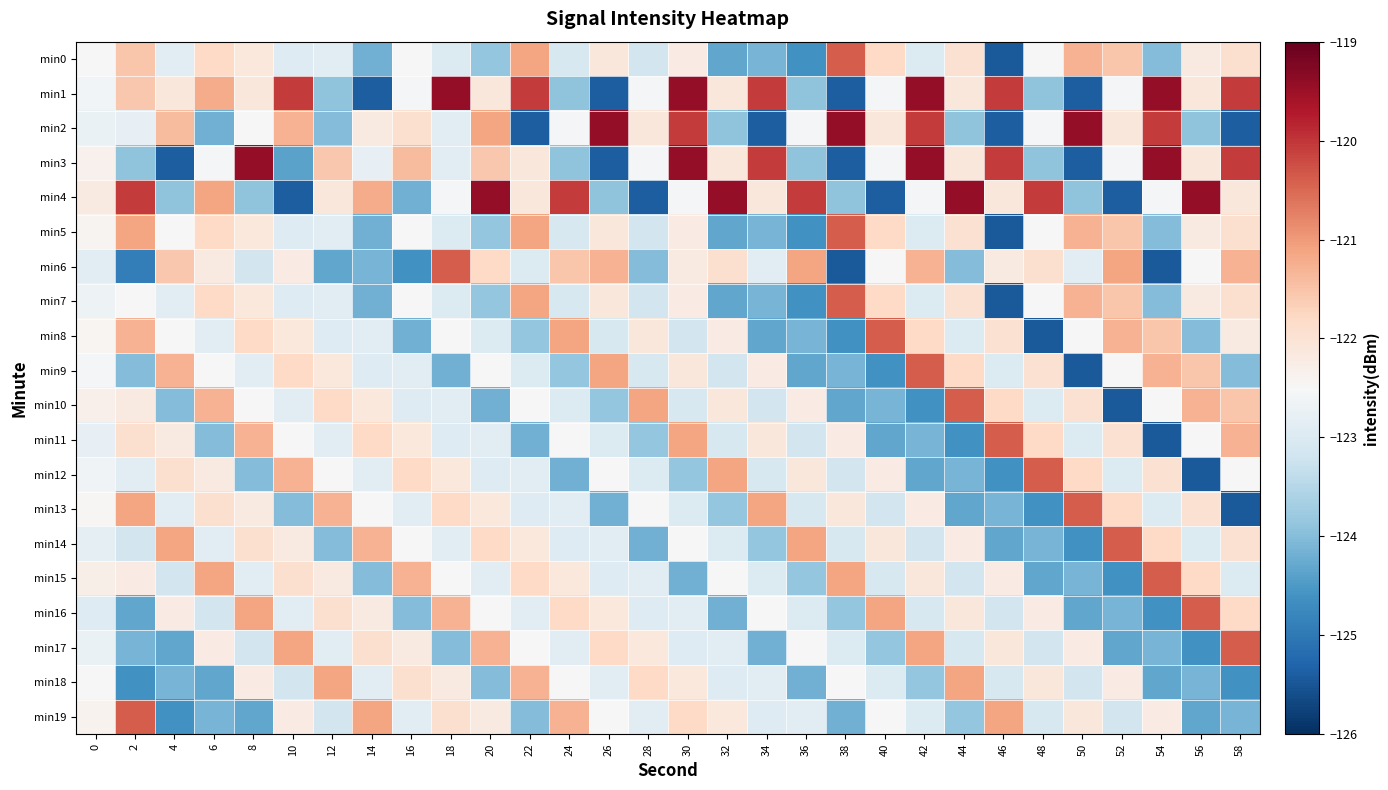

Reading left to right, list all the values displayed in this chart.

min0: 0=-122.5	2=-121.5	4=-122.9	6=-121.8	8=-122.1	10=-123.0	12=-122.9	14=-124.2	16=-122.5	18=-123.0	20=-123.8	22=-121.1	24=-123.0	26=-122.1	28=-123.1	30=-122.2	32=-124.3	34=-124.1	36=-124.6	38=-120.4	40=-121.8	42=-123.0	44=-122.0	46=-125.4	48=-122.5	50=-121.3	52=-121.5	54=-124.0	56=-122.2	58=-122.0
min1: 0=-122.6	2=-121.6	4=-122.1	6=-121.2	8=-122.1	10=-120.0	12=-123.9	14=-125.4	16=-122.6	18=-119.4	20=-122.1	22=-120.0	24=-123.9	26=-125.4	28=-122.6	30=-119.4	32=-122.1	34=-120.0	36=-123.9	38=-125.4	40=-122.6	42=-119.4	44=-122.1	46=-120.0	48=-123.9	50=-125.4	52=-122.6	54=-119.4	56=-122.1	58=-120.0
min2: 0=-122.7	2=-122.8	4=-121.4	6=-124.2	8=-122.5	10=-121.3	12=-124.0	14=-122.2	16=-122.0	18=-122.9	20=-121.1	22=-125.4	24=-122.6	26=-119.4	28=-122.1	30=-120.0	32=-123.9	34=-125.4	36=-122.6	38=-119.4	40=-122.1	42=-120.0	44=-123.9	46=-125.4	48=-122.6	50=-119.4	52=-122.1	54=-120.0	56=-123.9	58=-125.4
min3: 0=-122.3	2=-123.9	4=-125.4	6=-122.6	8=-119.4	10=-124.4	12=-121.6	14=-122.8	16=-121.4	18=-122.9	20=-121.6	22=-122.1	24=-123.9	26=-125.4	28=-122.6	30=-119.4	32=-122.1	34=-120.0	36=-123.9	38=-125.4	40=-122.6	42=-119.4	44=-122.1	46=-120.0	48=-123.9	50=-125.4	52=-122.6	54=-119.4	56=-122.1	58=-120.0
min4: 0=-122.2	2=-120.0	4=-123.9	6=-121.1	8=-123.9	10=-125.4	12=-122.1	14=-121.2	16=-124.2	18=-122.6	20=-119.4	22=-122.1	24=-120.0	26=-123.9	28=-125.4	30=-122.6	32=-119.4	34=-122.1	36=-120.0	38=-123.9	40=-125.4	42=-122.6	44=-119.4	46=-122.1	48=-120.0	50=-123.9	52=-125.4	54=-122.6	56=-119.4	58=-122.1
min5: 0=-122.4	2=-121.1	4=-122.5	6=-121.8	8=-122.1	10=-123.0	12=-122.9	14=-124.2	16=-122.5	18=-123.0	20=-123.8	22=-121.1	24=-123.0	26=-122.1	28=-123.1	30=-122.2	32=-124.3	34=-124.1	36=-124.6	38=-120.4	40=-121.8	42=-123.0	44=-122.0	46=-125.4	48=-122.5	50=-121.3	52=-121.5	54=-124.0	56=-122.2	58=-122.0
min6: 0=-122.9	2=-124.9	4=-121.6	6=-122.2	8=-123.1	10=-122.2	12=-124.3	14=-124.1	16=-124.6	18=-120.4	20=-121.8	22=-123.0	24=-121.5	26=-121.3	28=-124.0	30=-122.2	32=-122.0	34=-122.9	36=-121.1	38=-125.4	40=-122.5	42=-121.3	44=-124.0	46=-122.2	48=-122.0	50=-122.9	52=-121.1	54=-125.4	56=-122.5	58=-121.3
min7: 0=-122.7	2=-122.5	4=-122.9	6=-121.8	8=-122.1	10=-123.0	12=-122.9	14=-124.2	16=-122.5	18=-123.0	20=-123.8	22=-121.1	24=-123.0	26=-122.1	28=-123.1	30=-122.2	32=-124.3	34=-124.1	36=-124.6	38=-120.4	40=-121.8	42=-123.0	44=-122.0	46=-125.4	48=-122.5	50=-121.3	52=-121.5	54=-124.0	56=-122.2	58=-122.0
min8: 0=-122.4	2=-121.3	4=-122.5	6=-122.9	8=-121.8	10=-122.1	12=-123.0	14=-122.9	16=-124.2	18=-122.5	20=-123.0	22=-123.8	24=-121.1	26=-123.0	28=-122.1	30=-123.1	32=-122.2	34=-124.3	36=-124.1	38=-124.6	40=-120.4	42=-121.8	44=-123.0	46=-122.0	48=-125.4	50=-122.5	52=-121.3	54=-121.5	56=-124.0	58=-122.2
min9: 0=-122.5	2=-124.0	4=-121.3	6=-122.5	8=-122.9	10=-121.8	12=-122.1	14=-123.0	16=-122.9	18=-124.2	20=-122.5	22=-123.0	24=-123.8	26=-121.1	28=-123.0	30=-122.1	32=-123.1	34=-122.2	36=-124.3	38=-124.1	40=-124.6	42=-120.4	44=-121.8	46=-123.0	48=-122.0	50=-125.4	52=-122.5	54=-121.3	56=-121.5	58=-124.0
min10: 0=-122.3	2=-122.2	4=-124.0	6=-121.3	8=-122.5	10=-122.9	12=-121.8	14=-122.1	16=-123.0	18=-122.9	20=-124.2	22=-122.5	24=-123.0	26=-123.8	28=-121.1	30=-123.0	32=-122.1	34=-123.1	36=-122.2	38=-124.3	40=-124.1	42=-124.6	44=-120.4	46=-121.8	48=-123.0	50=-122.0	52=-125.4	54=-122.5	56=-121.3	58=-121.5
min11: 0=-122.8	2=-122.0	4=-122.2	6=-124.0	8=-121.3	10=-122.5	12=-122.9	14=-121.8	16=-122.1	18=-123.0	20=-122.9	22=-124.2	24=-122.5	26=-123.0	28=-123.8	30=-121.1	32=-123.0	34=-122.1	36=-123.1	38=-122.2	40=-124.3	42=-124.1	44=-124.6	46=-120.4	48=-121.8	50=-123.0	52=-122.0	54=-125.4	56=-122.5	58=-121.3
min12: 0=-122.6	2=-122.9	4=-122.0	6=-122.2	8=-124.0	10=-121.3	12=-122.5	14=-122.9	16=-121.8	18=-122.1	20=-123.0	22=-122.9	24=-124.2	26=-122.5	28=-123.0	30=-123.8	32=-121.1	34=-123.0	36=-122.1	38=-123.1	40=-122.2	42=-124.3	44=-124.1	46=-124.6	48=-120.4	50=-121.8	52=-123.0	54=-122.0	56=-125.4	58=-122.5
min13: 0=-122.5	2=-121.1	4=-122.9	6=-122.0	8=-122.2	10=-124.0	12=-121.3	14=-122.5	16=-122.9	18=-121.8	20=-122.1	22=-123.0	24=-122.9	26=-124.2	28=-122.5	30=-123.0	32=-123.8	34=-121.1	36=-123.0	38=-122.1	40=-123.1	42=-122.2	44=-124.3	46=-124.1	48=-124.6	50=-120.4	52=-121.8	54=-123.0	56=-122.0	58=-125.4
min14: 0=-122.8	2=-123.1	4=-121.1	6=-122.9	8=-122.0	10=-122.2	12=-124.0	14=-121.3	16=-122.5	18=-122.9	20=-121.8	22=-122.1	24=-123.0	26=-122.9	28=-124.2	30=-122.5	32=-123.0	34=-123.8	36=-121.1	38=-123.0	40=-122.1	42=-123.1	44=-122.2	46=-124.3	48=-124.1	50=-124.6	52=-120.4	54=-121.8	56=-123.0	58=-122.0
min15: 0=-122.3	2=-122.2	4=-123.1	6=-121.1	8=-122.9	10=-122.0	12=-122.2	14=-124.0	16=-121.3	18=-122.5	20=-122.9	22=-121.8	24=-122.1	26=-123.0	28=-122.9	30=-124.2	32=-122.5	34=-123.0	36=-123.8	38=-121.1	40=-123.0	42=-122.1	44=-123.1	46=-122.2	48=-124.3	50=-124.1	52=-124.6	54=-120.4	56=-121.8	58=-123.0
min16: 0=-123.0	2=-124.3	4=-122.2	6=-123.1	8=-121.1	10=-122.9	12=-122.0	14=-122.2	16=-124.0	18=-121.3	20=-122.5	22=-122.9	24=-121.8	26=-122.1	28=-123.0	30=-122.9	32=-124.2	34=-122.5	36=-123.0	38=-123.8	40=-121.1	42=-123.0	44=-122.1	46=-123.1	48=-122.2	50=-124.3	52=-124.1	54=-124.6	56=-120.4	58=-121.8
min17: 0=-122.7	2=-124.1	4=-124.3	6=-122.2	8=-123.1	10=-121.1	12=-122.9	14=-122.0	16=-122.2	18=-124.0	20=-121.3	22=-122.5	24=-122.9	26=-121.8	28=-122.1	30=-123.0	32=-122.9	34=-124.2	36=-122.5	38=-123.0	40=-123.8	42=-121.1	44=-123.0	46=-122.1	48=-123.1	50=-122.2	52=-124.3	54=-124.1	56=-124.6	58=-120.4
min18: 0=-122.5	2=-124.6	4=-124.1	6=-124.3	8=-122.2	10=-123.1	12=-121.1	14=-122.9	16=-122.0	18=-122.2	20=-124.0	22=-121.3	24=-122.5	26=-122.9	28=-121.8	30=-122.1	32=-123.0	34=-122.9	36=-124.2	38=-122.5	40=-123.0	42=-123.8	44=-121.1	46=-123.0	48=-122.1	50=-123.1	52=-122.2	54=-124.3	56=-124.1	58=-124.6
min19: 0=-122.4	2=-120.4	4=-124.6	6=-124.1	8=-124.3	10=-122.2	12=-123.1	14=-121.1	16=-122.9	18=-122.0	20=-122.2	22=-124.0	24=-121.3	26=-122.5	28=-122.9	30=-121.8	32=-122.1	34=-123.0	36=-122.9	38=-124.2	40=-122.5	42=-123.0	44=-123.8	46=-121.1	48=-123.0	50=-122.1	52=-123.1	54=-122.2	56=-124.3	58=-124.1